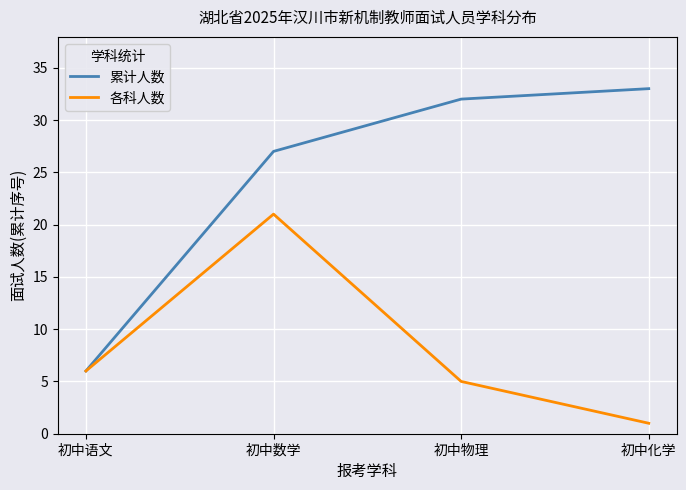

At which label is 累计人数 closest to 19?

初中数学